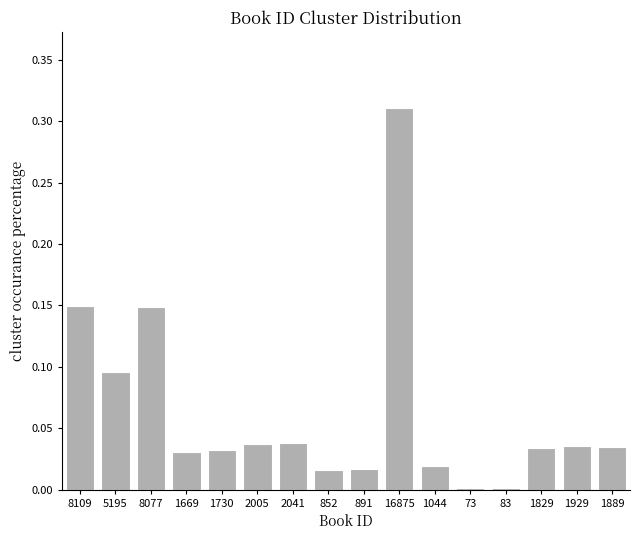

The chart shows a value of 0.0 at 73. True or false?

True